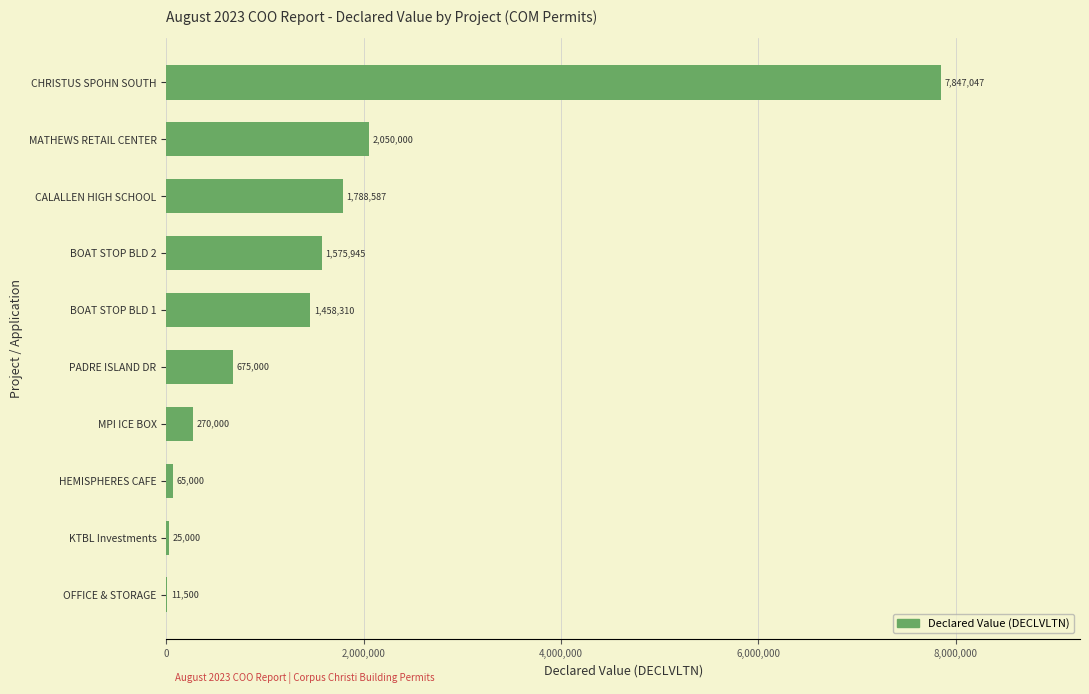

Is it true that the value at BOAT STOP BLD 2 is 600163?

False